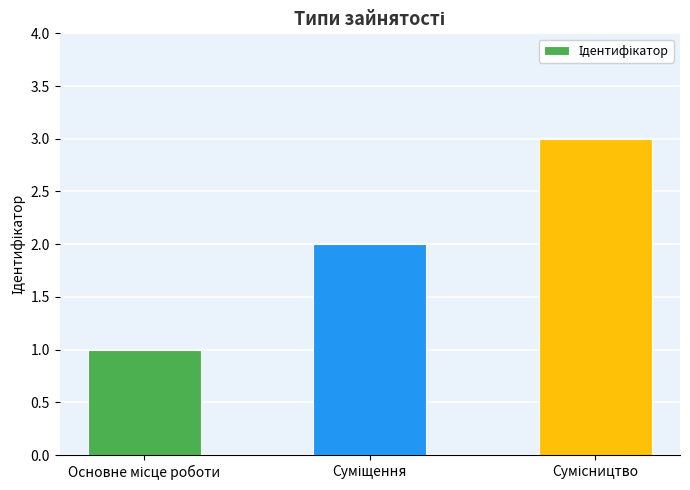

Reading left to right, transcribe all the data shown in this chart.

1	2	3